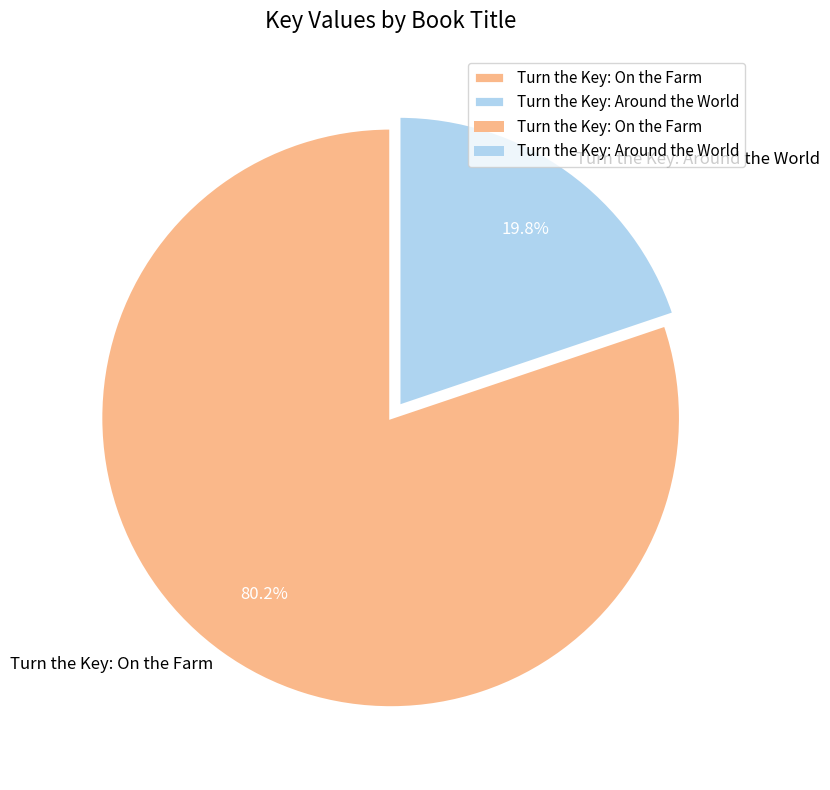

Which slice is the smallest?

Turn the Key: Around the World